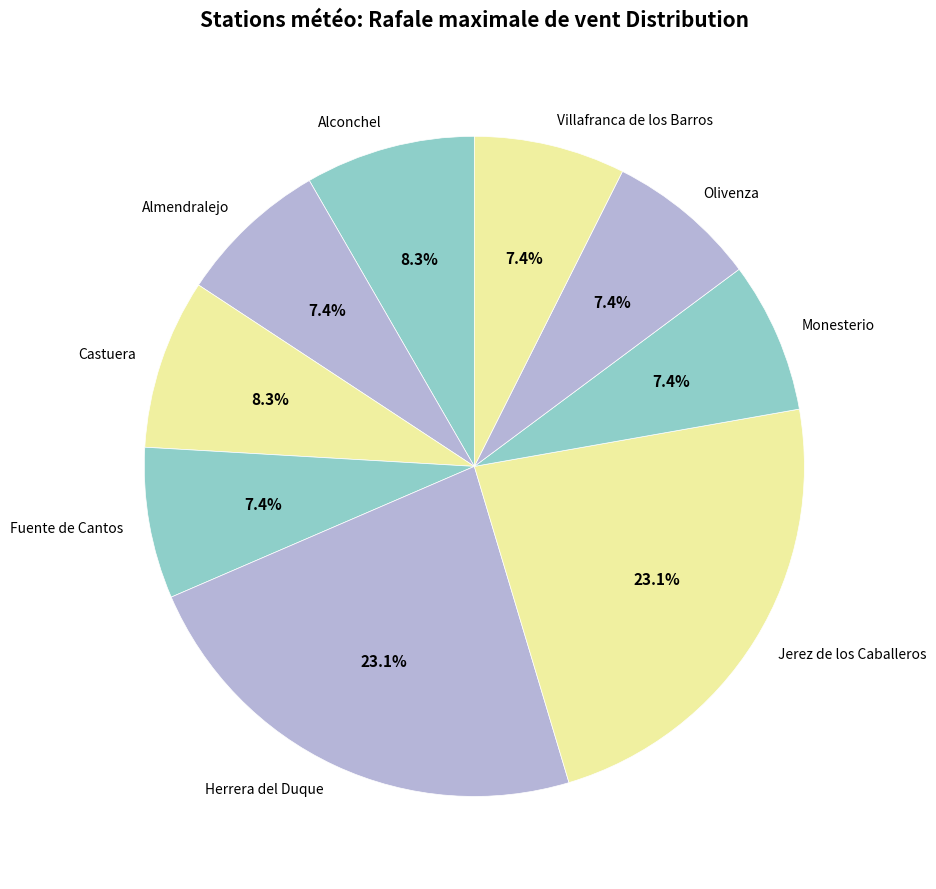

To the nearest percent, what is the difference between the largest and smallest slice percentages?

16%